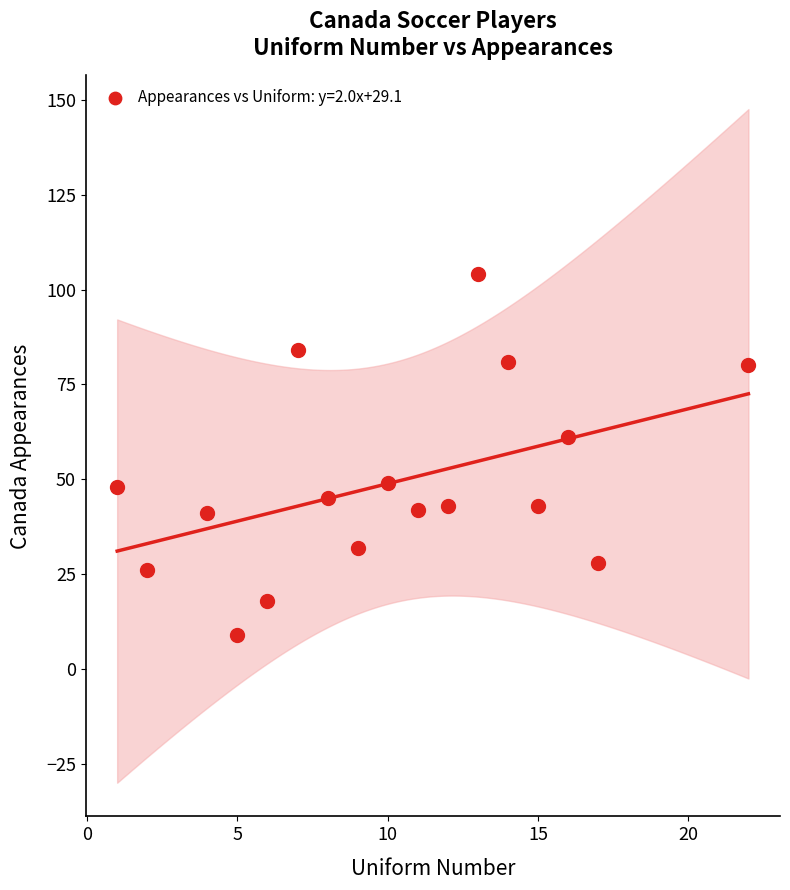

What is the range of Y values (max minus min)?

95